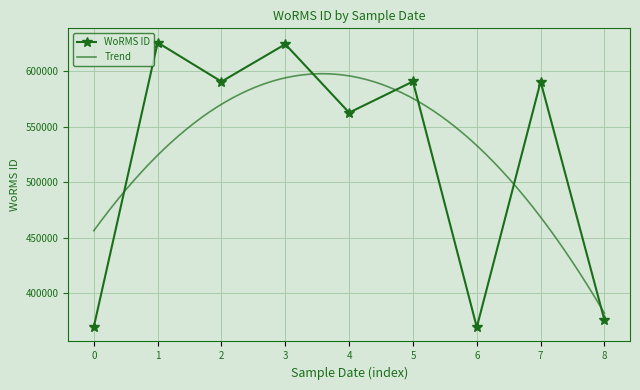

The chart shows a value of 624507 at 2003-05-28. True or false?

True